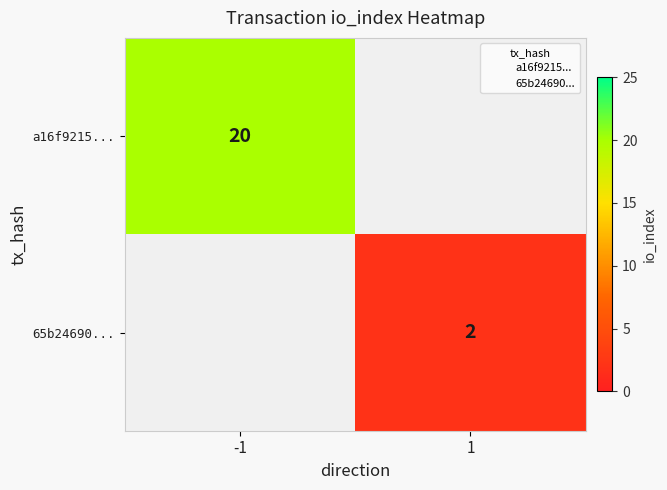

The 65b24690... series shows 3 at 1. True or false?

False